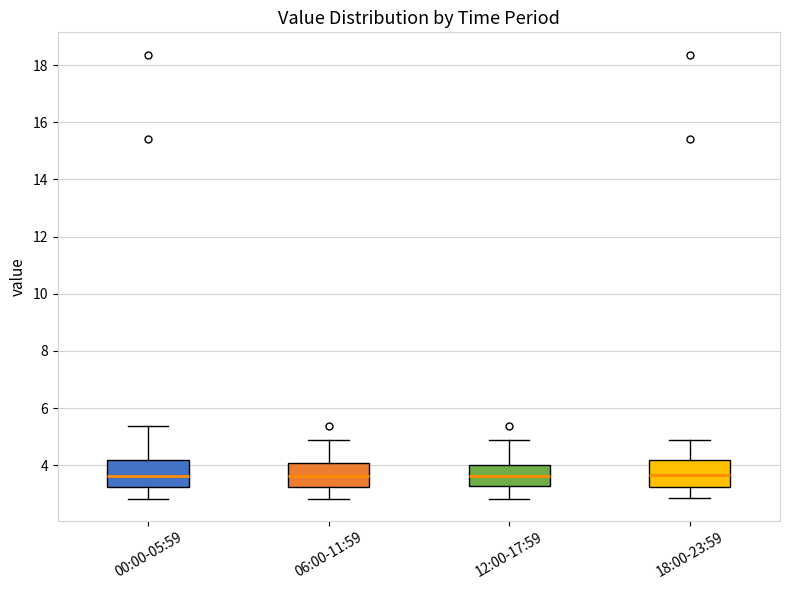

Reading left to right, read every box against the y-axis: the position of its median line, the range the box covers, and the ends of its whiskers. The values are not printed on the chart, so give them approximately, as read against the axis.

00:00-05:59: median 3.6, box 3.2 to 4.2, whiskers 2.8 to 5.4
06:00-11:59: median 3.6, box 3.2 to 4.0, whiskers 2.8 to 5.0
12:00-17:59: median 3.6, box 3.2 to 4.0, whiskers 2.8 to 5.0
18:00-23:59: median 3.6, box 3.2 to 4.2, whiskers 2.8 to 5.0